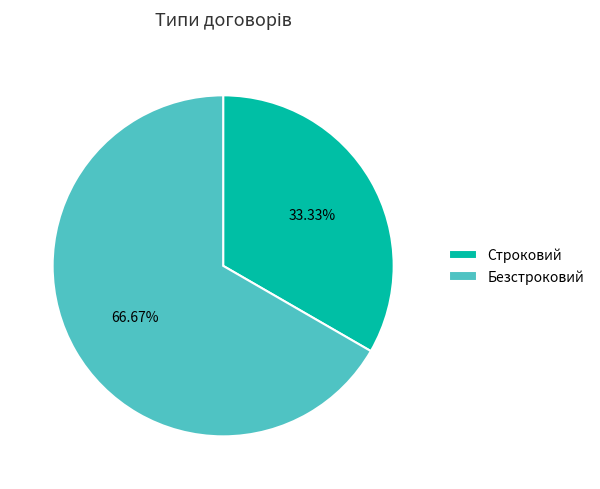

Does any single category account for the majority?

Yes